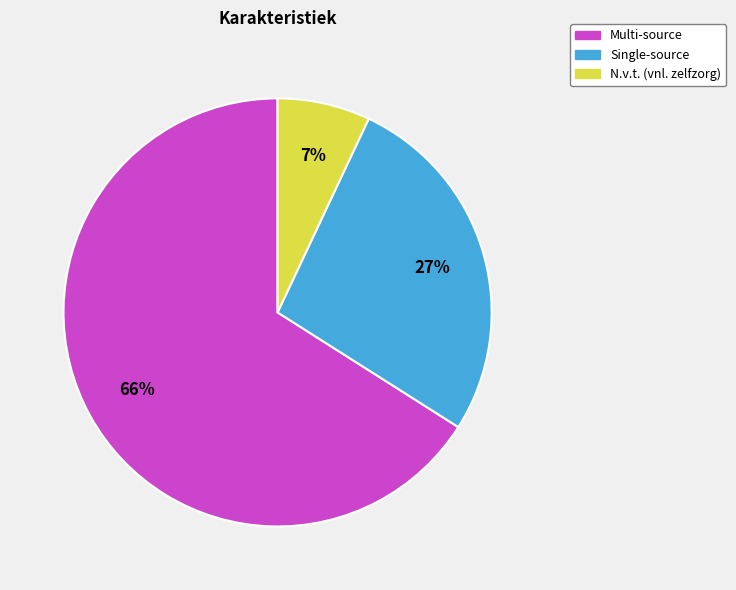

To the nearest percent, what portion does Multi-source represent?

66%